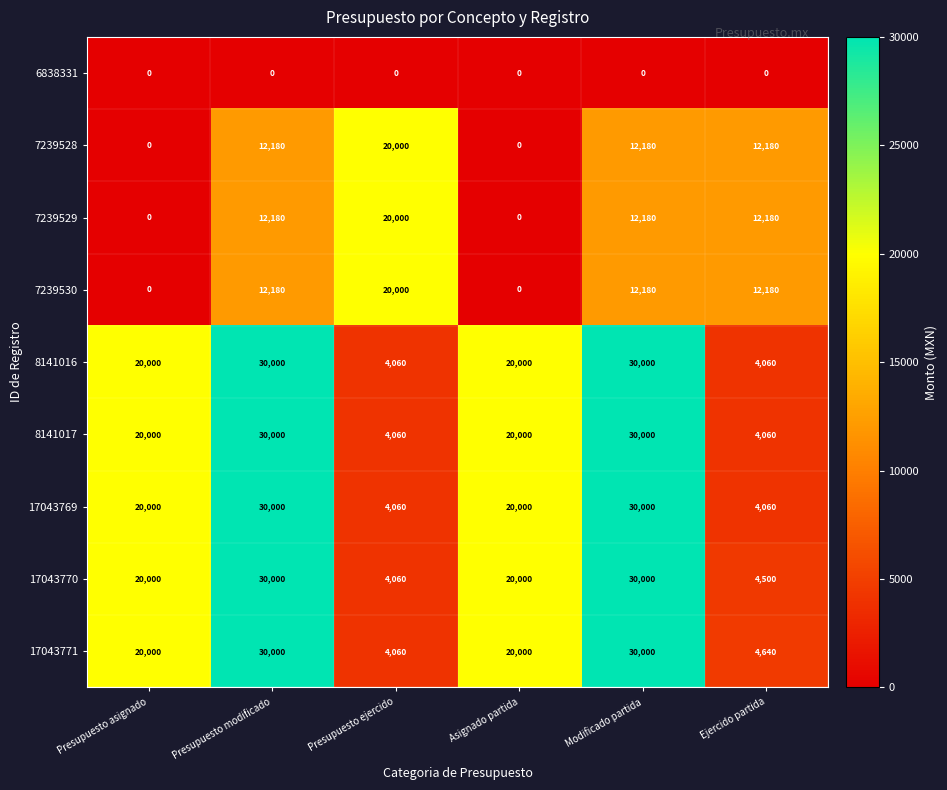

What is the total value across all series at Presupuesto ejercido?

80300